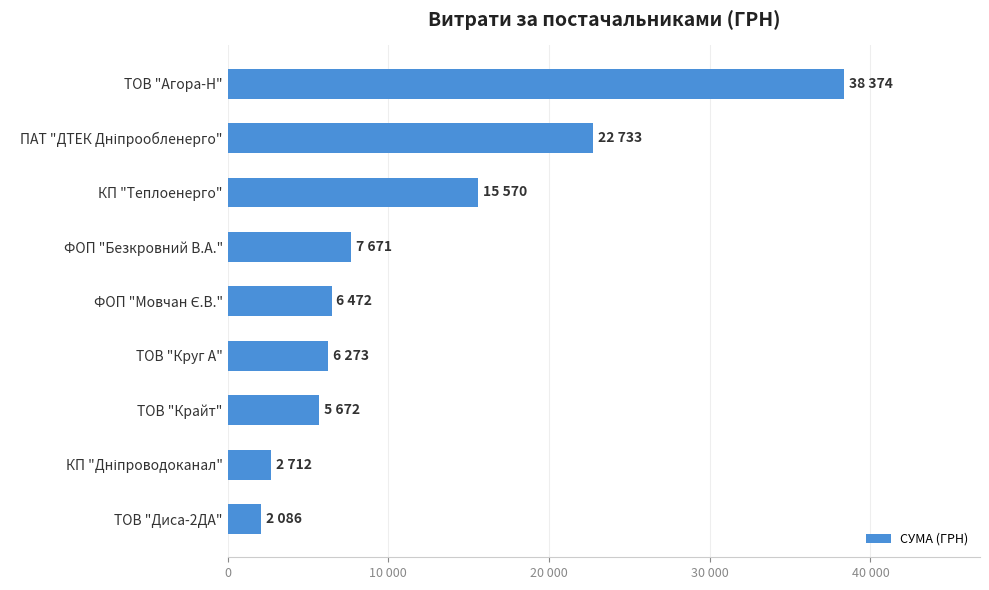

What is the difference between the maximum and second lowest values?

35662.1